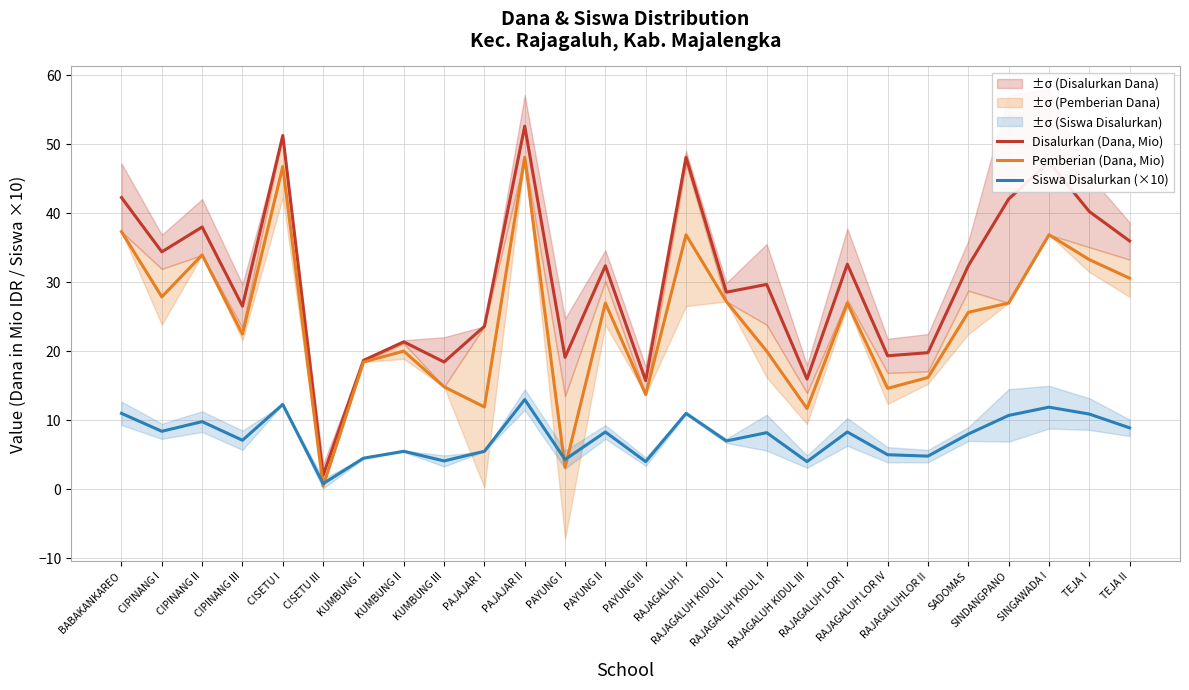

The value of Pemberian (Dana, Mio) at PAJAJAR II is 48.1. True or false?

True